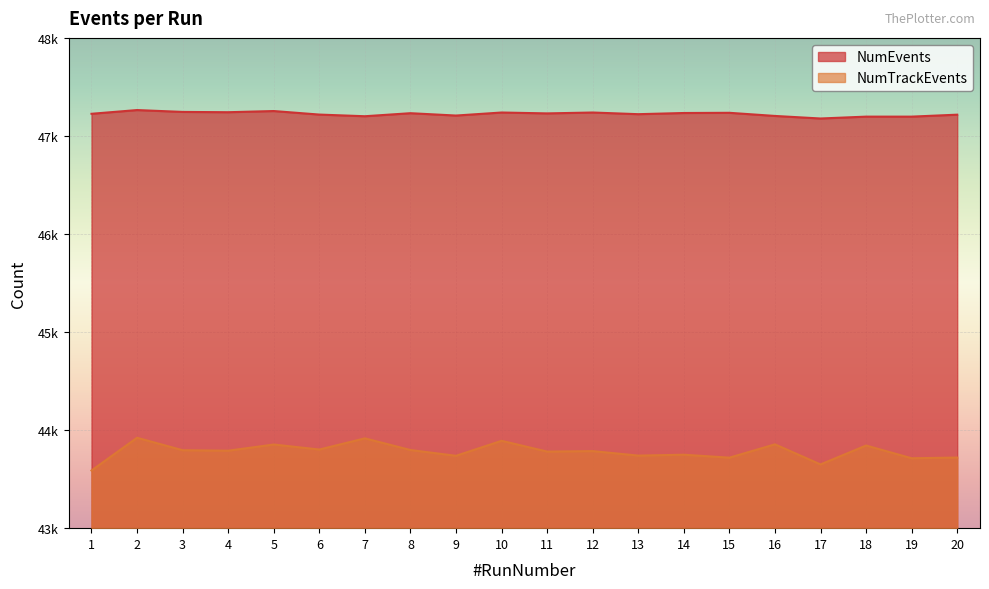

Is the value of NumTrackEvents at 5 greater than the value of NumEvents at 16?

No